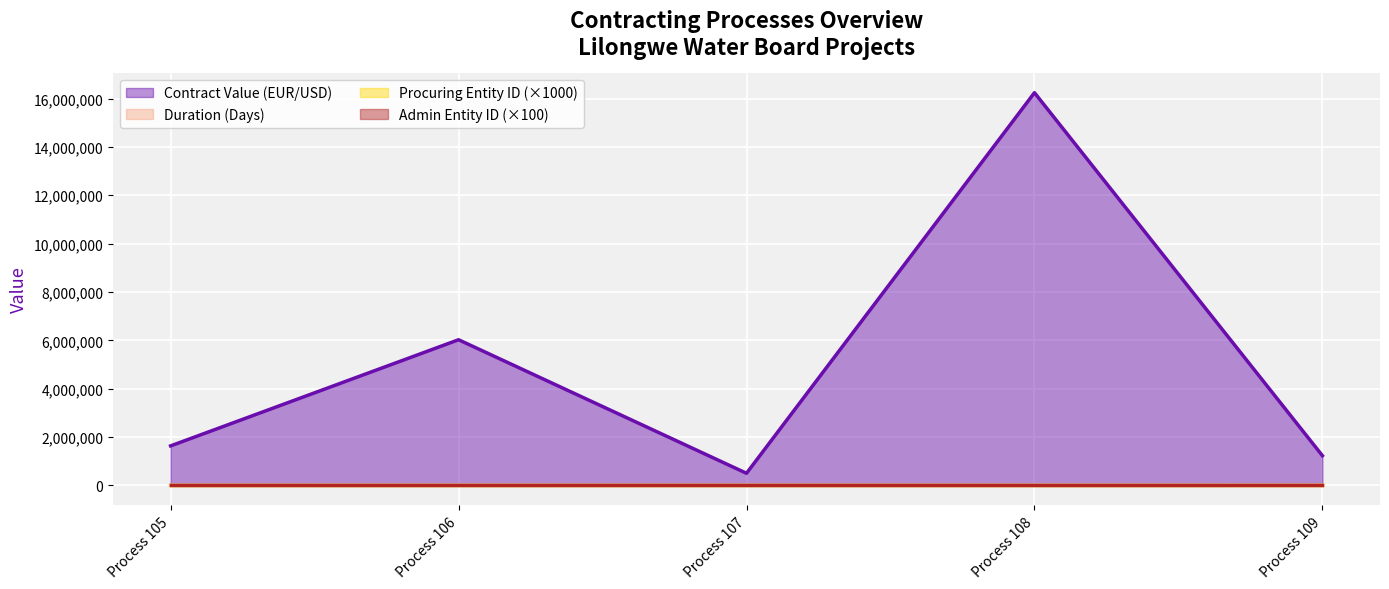

Which series changed the most between Process 108 and Process 109?

Contract Value (EUR/USD)